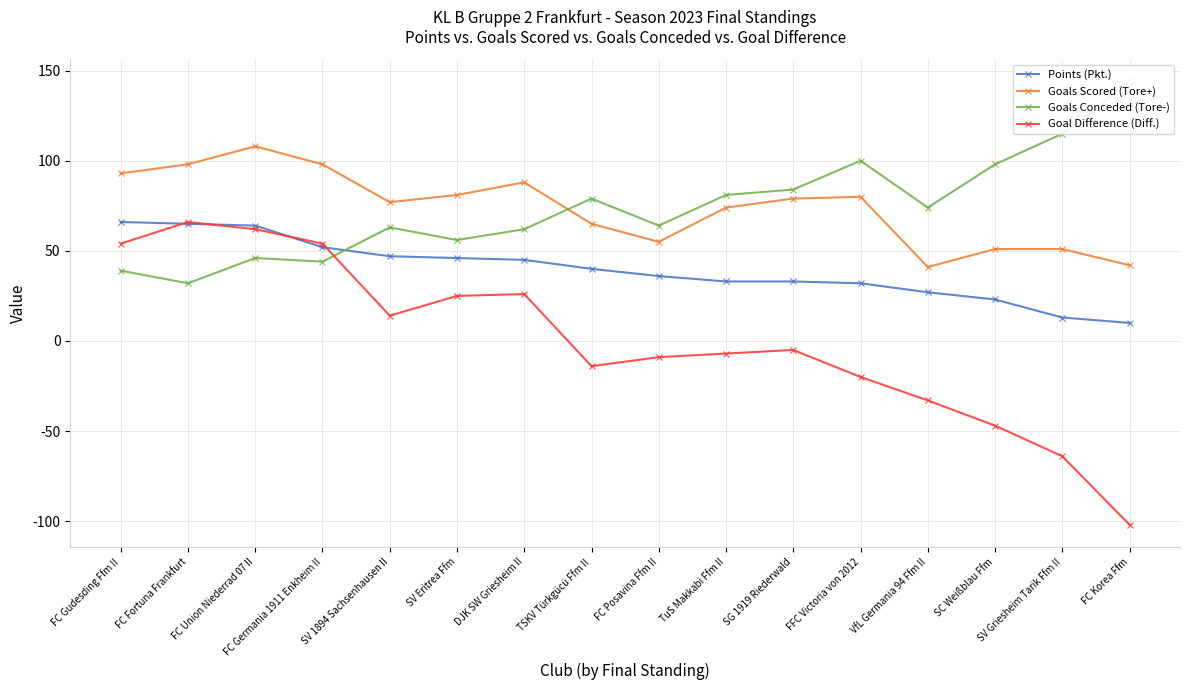

Does the chart display data point markers on the line(s)?

Yes